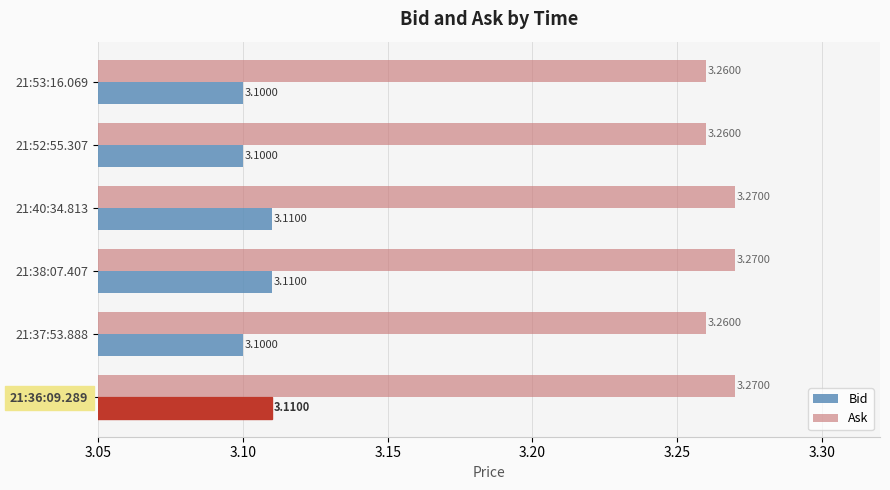

Rank the series by their maximum value, from highest to lowest.

Ask, Bid